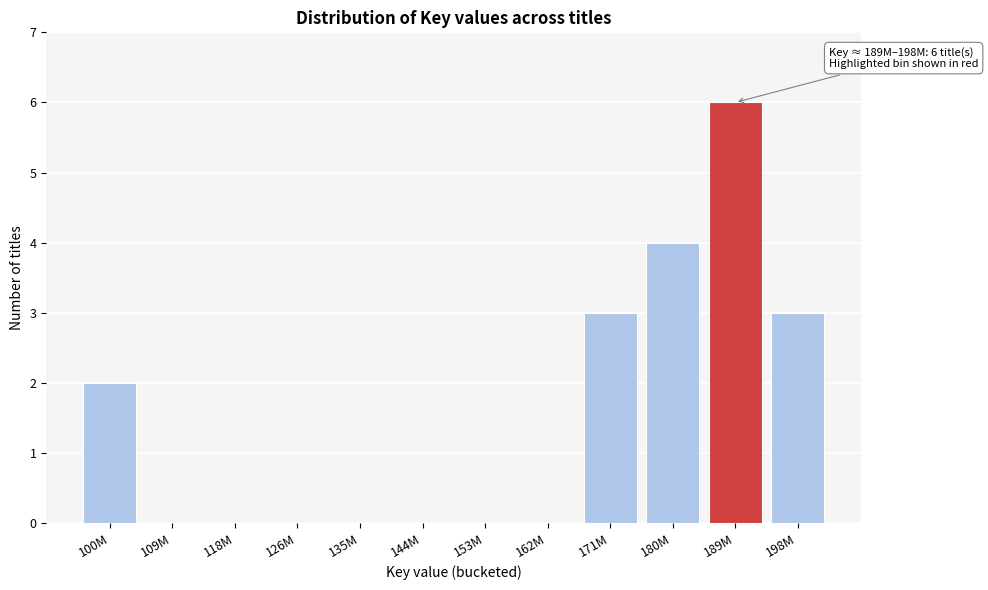

Reading left to right, what are all the values shown in this chart?

100M=2	109M=0	118M=0	126M=0	135M=0	144M=0	153M=0	162M=0	171M=3	180M=4	189M=6	198M=3